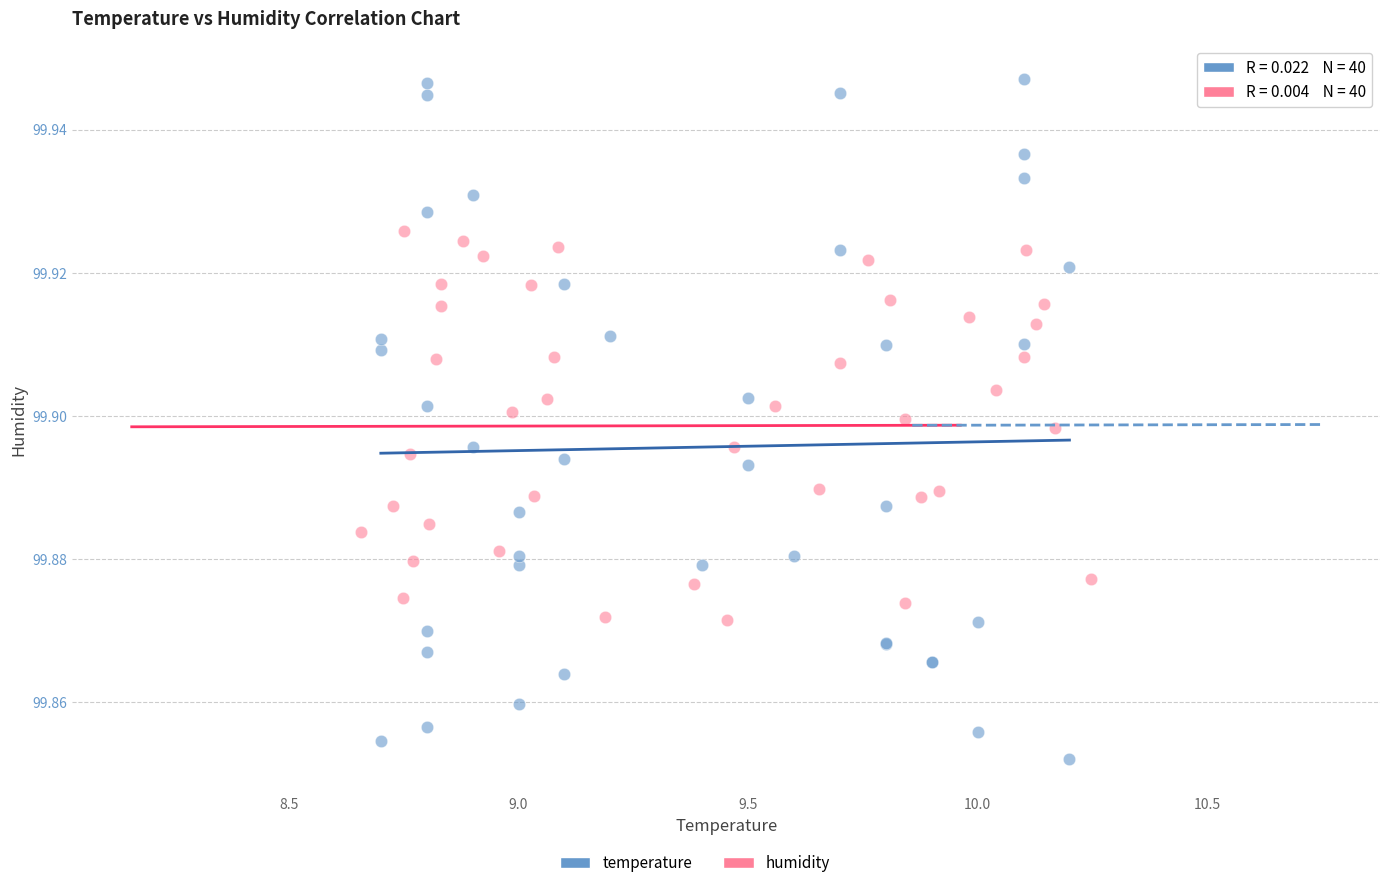

Which series reaches the minimum Y coordinate?

temperature